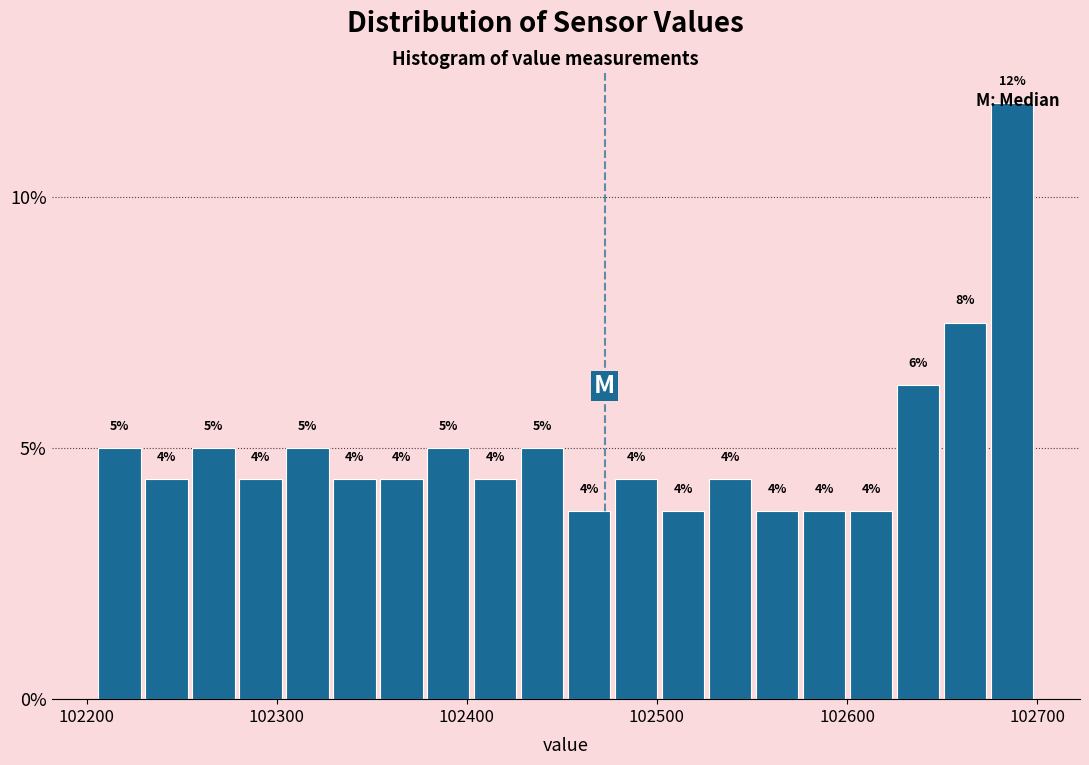

Read against the x-axis, roughly where is the centre of the tallest bar?

102690